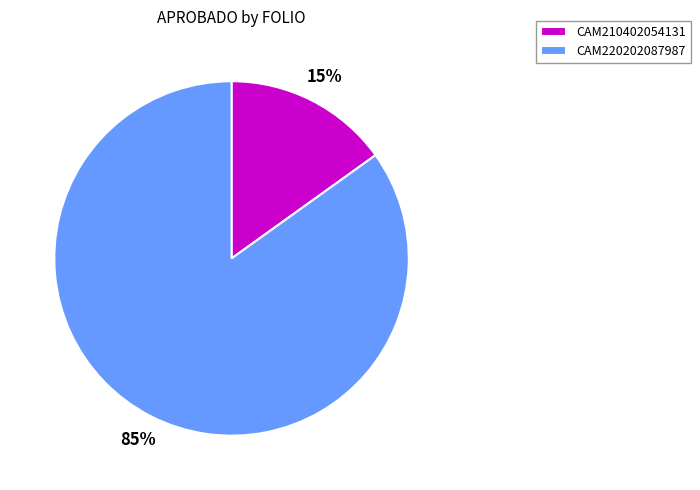

True or false: CAM220202087987 accounts for 85% of the total.

True